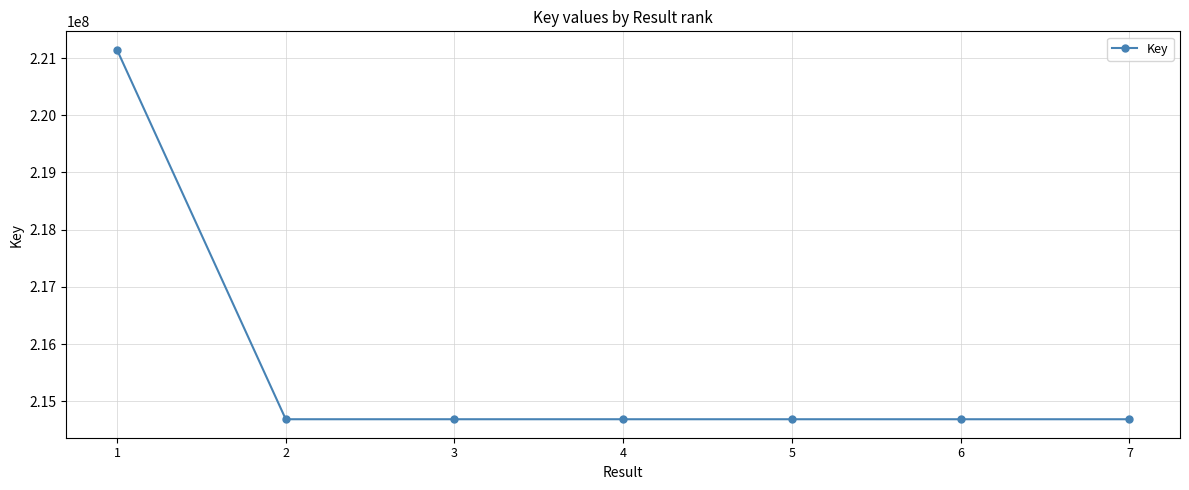

What is the maximum value shown in the chart?

221143195